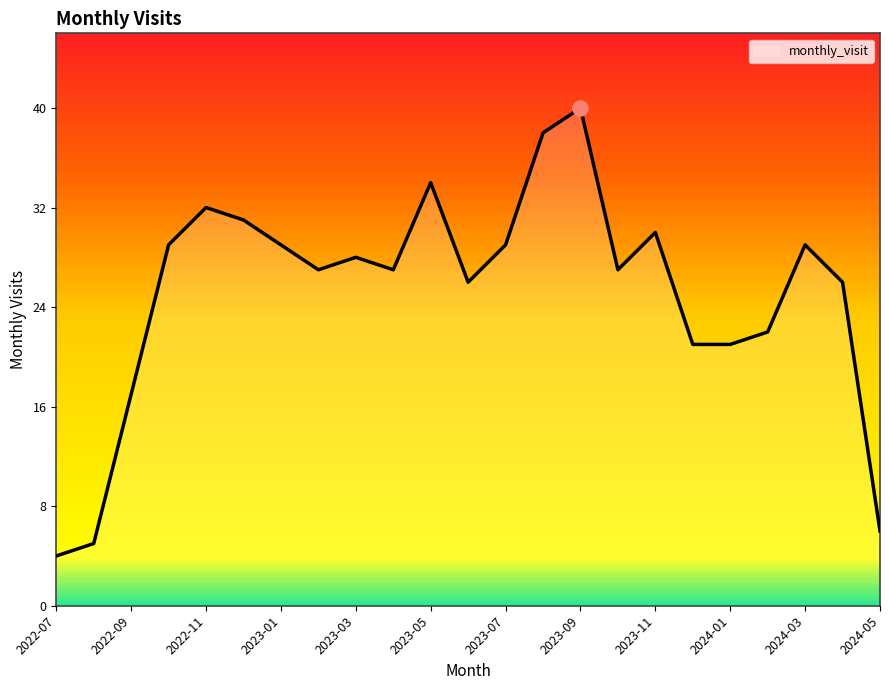

What is the minimum value shown in the chart?

4